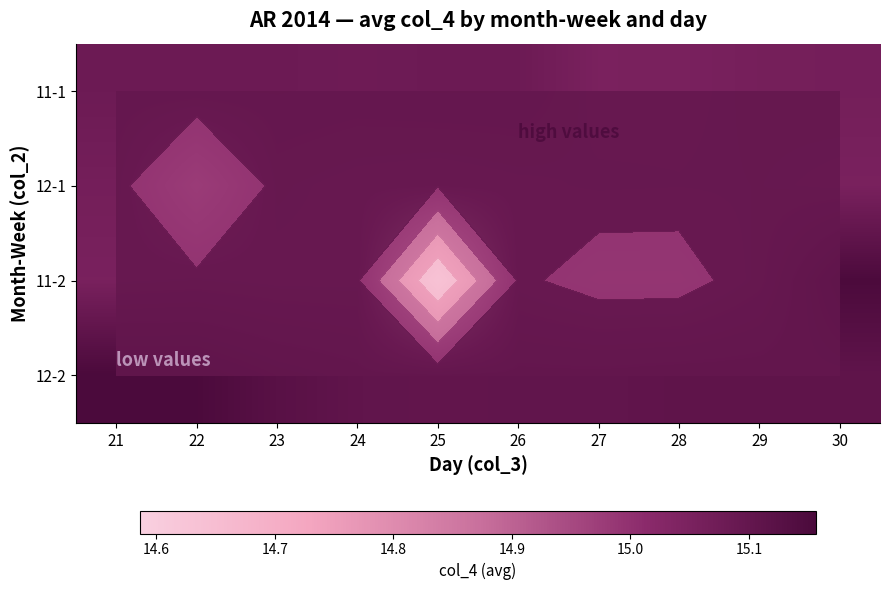

What is the sum of the 11-1 values at 22 and 28?

30.1